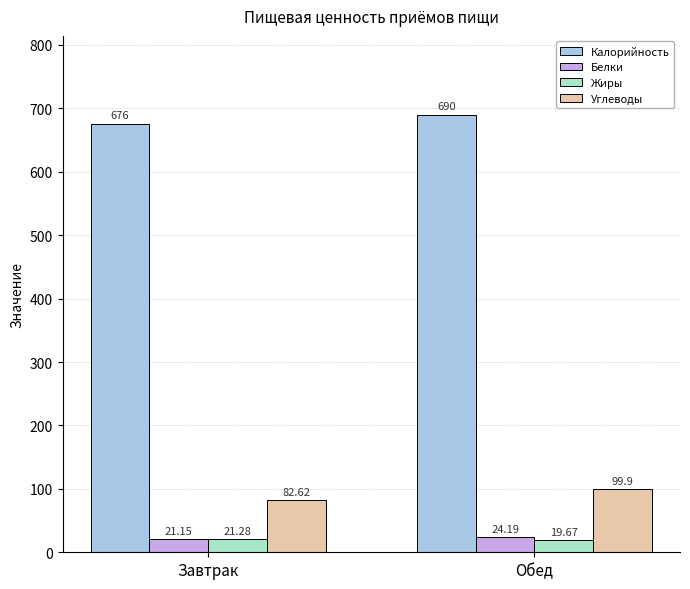

Is it true that Белки equals 21.1 at Завтрак?

True